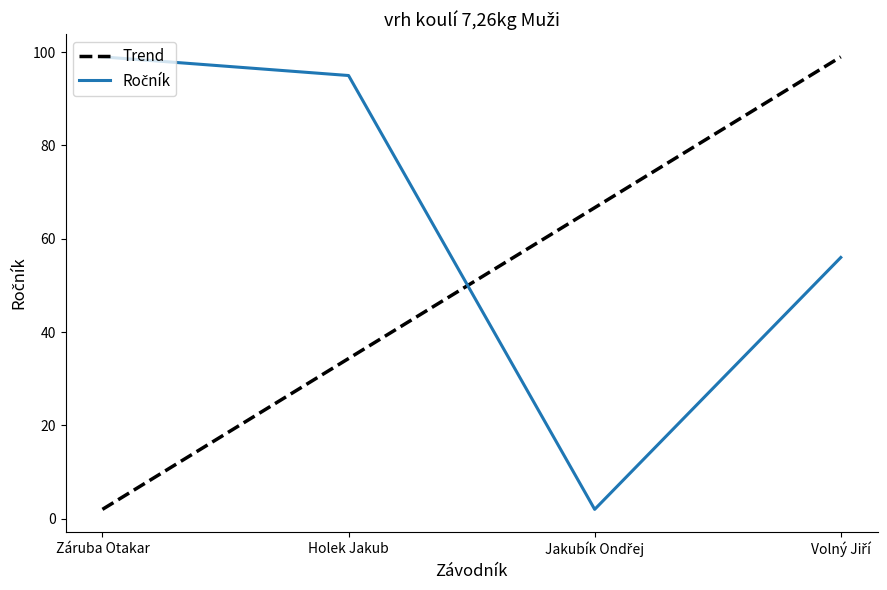

What is the sum of all Trend values?

202.0